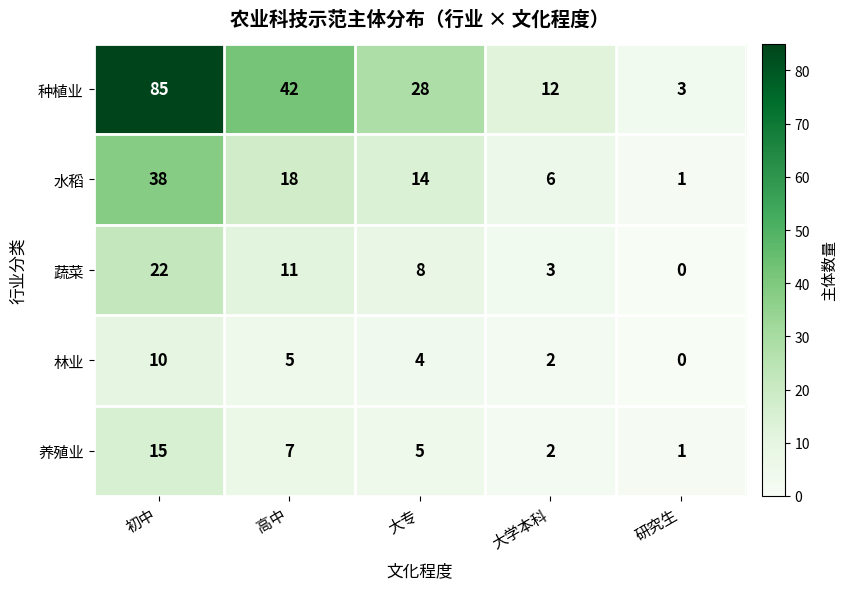

The 种植业 series shows 125 at 初中. True or false?

False